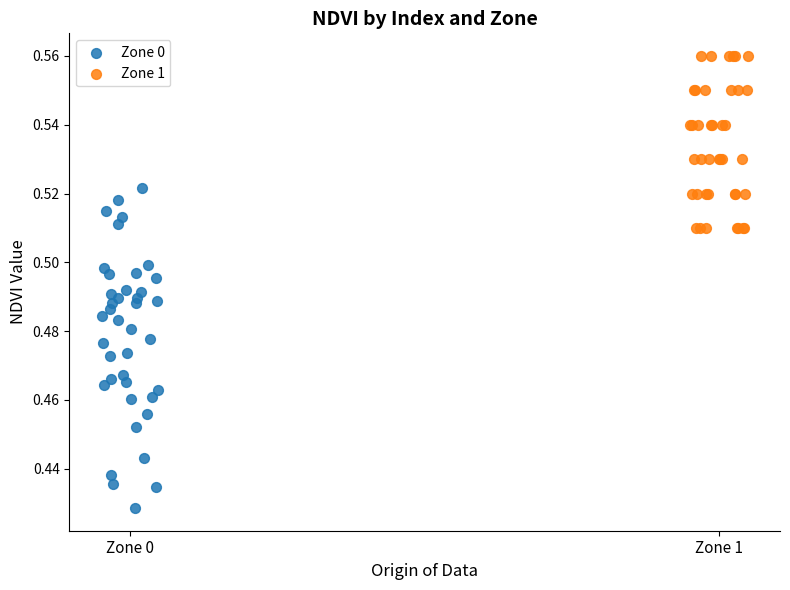

Which series reaches the maximum Y coordinate?

Zone 1